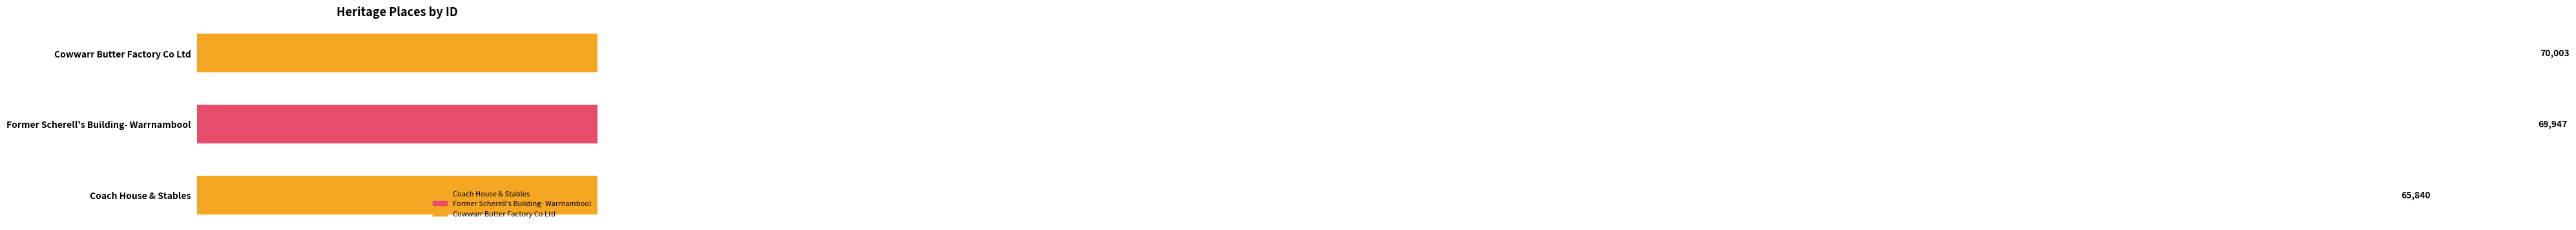

What is the ratio of the value at Coach House & Stables to the value at Former Scherell's Building- Warrnambool?

0.9